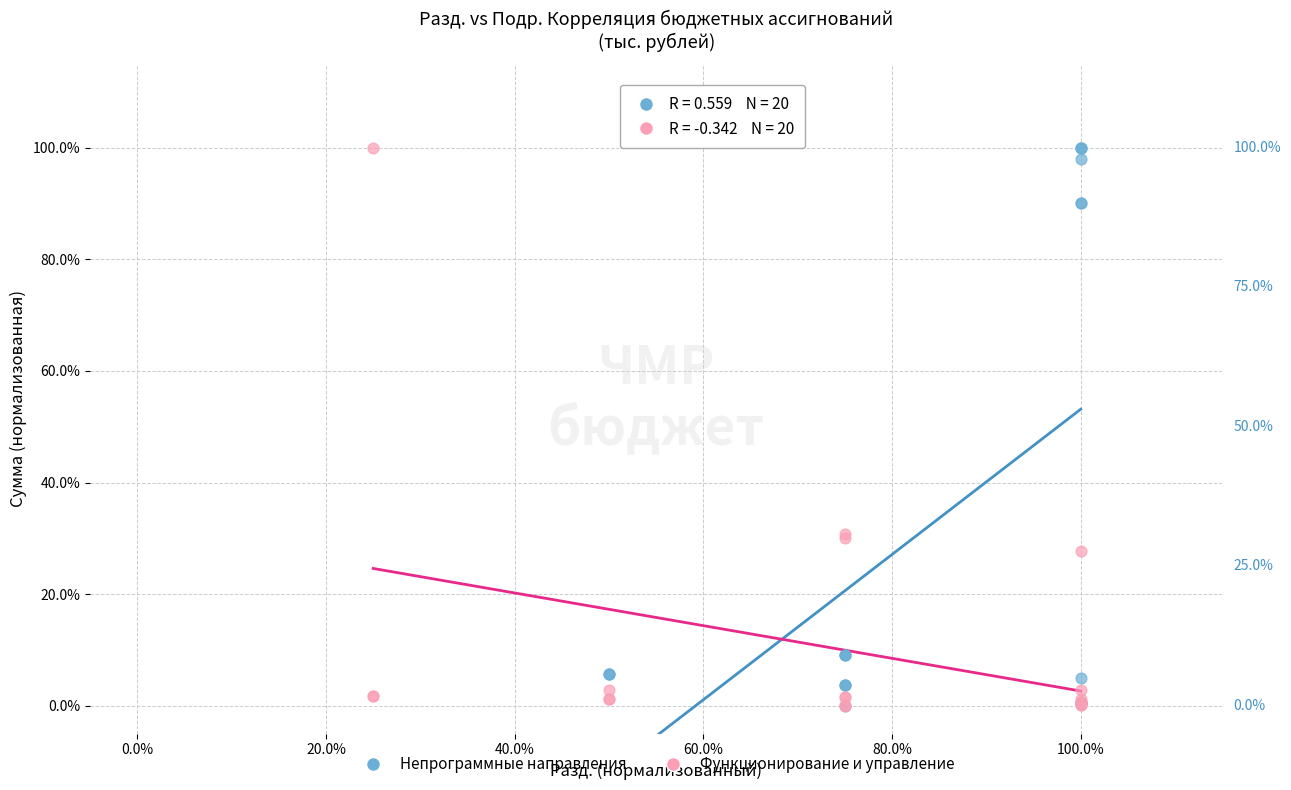

What are all the series names shown in the legend?

Непрограммные направления, Функционирование и управление